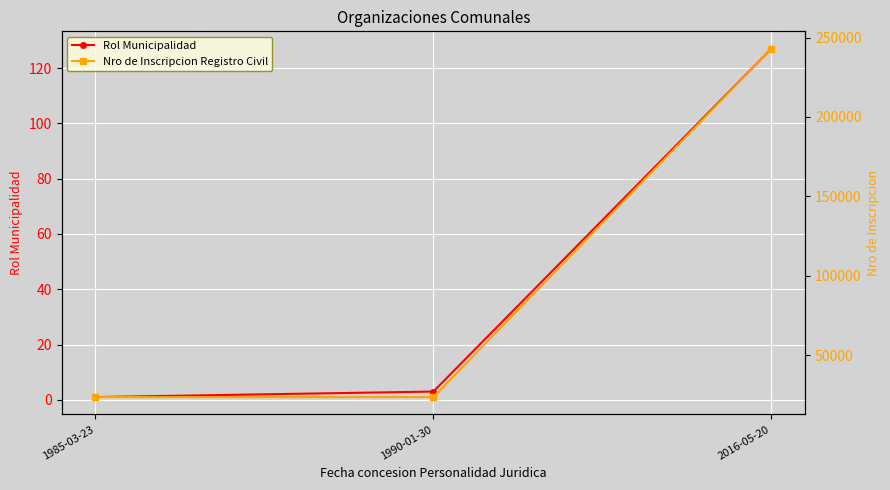

What is the difference between the maximum and second lowest values in the Nro de Inscripcion Registro Civil series?

219406